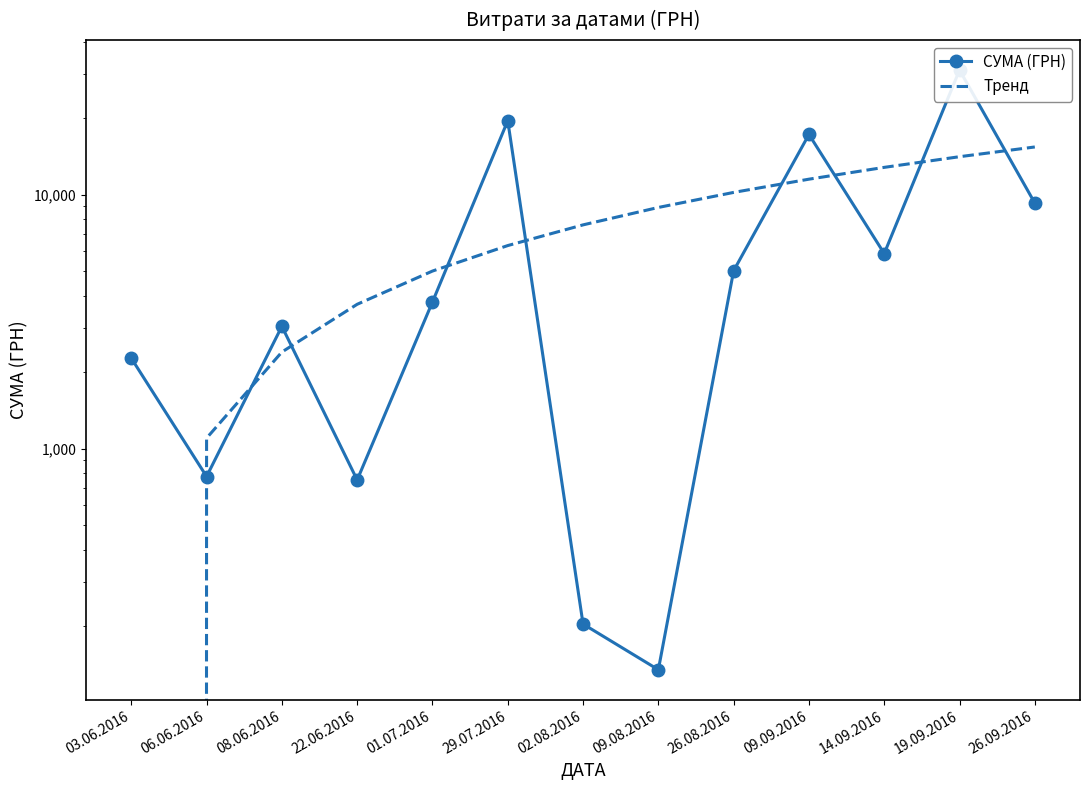

List the series in order of their overall mean, highest first.

Тренд, СУМА (ГРН)